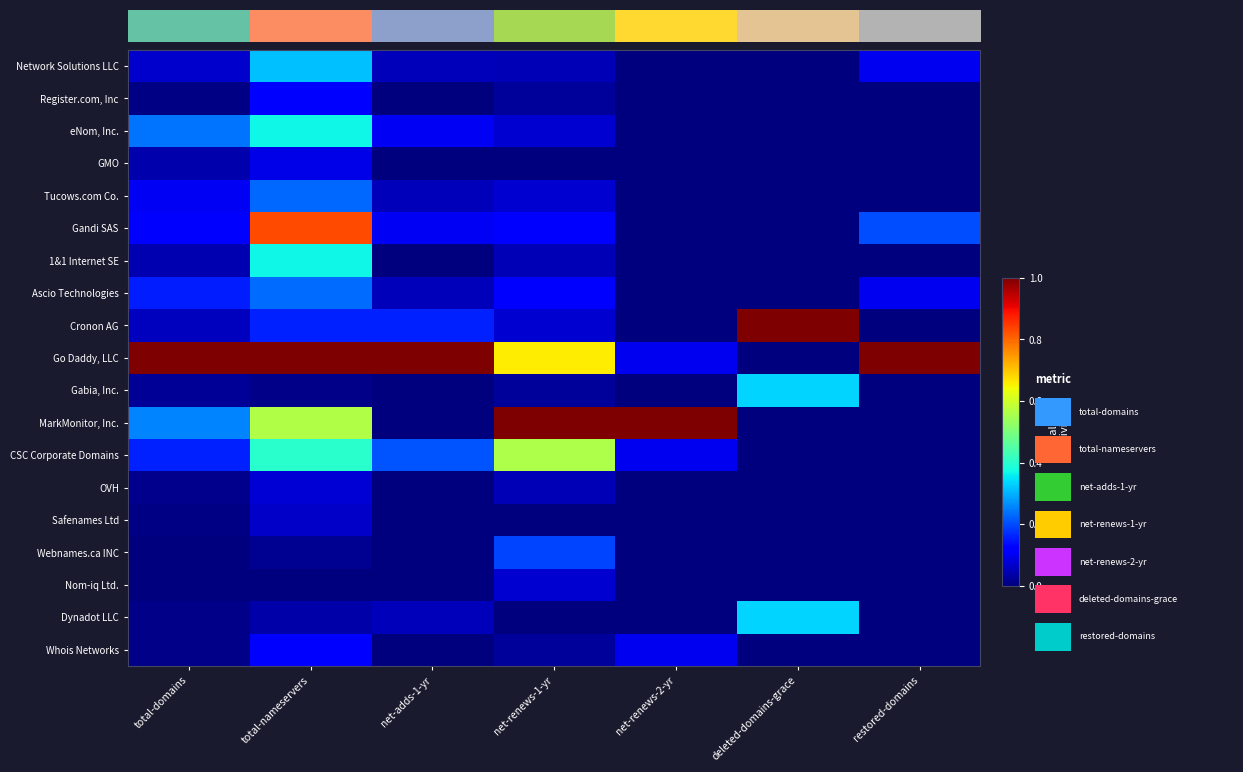

How many data points does each series have?

7